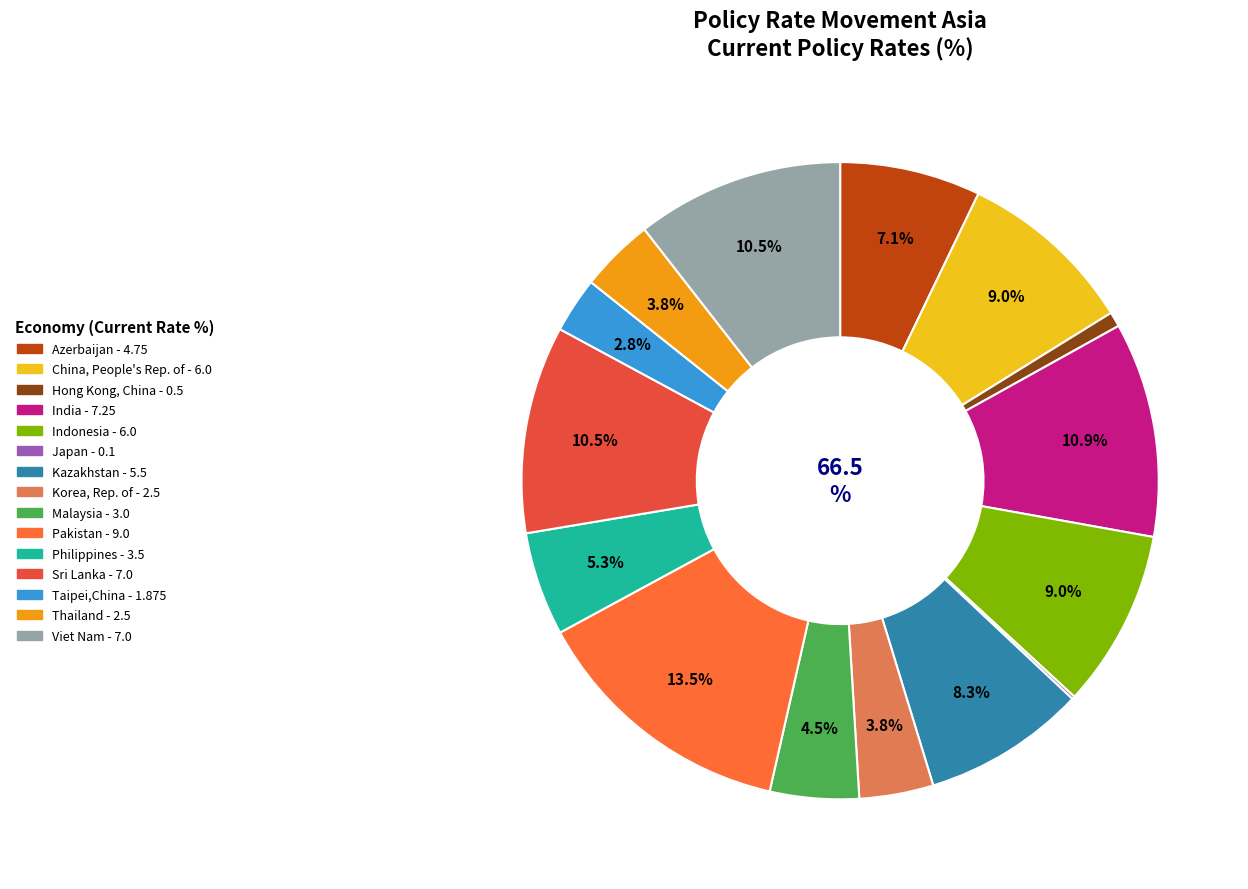

To the nearest percent, what is the difference between the India and Japan slice percentages?

11%